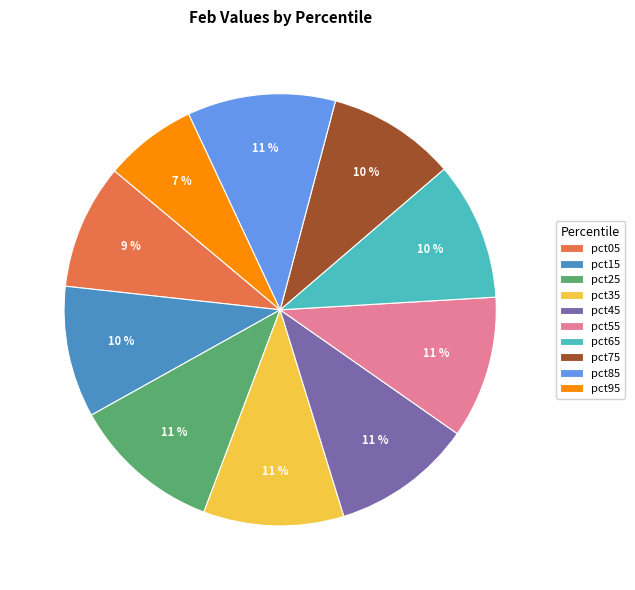

True or false: pct65 accounts for 10% of the total.

True